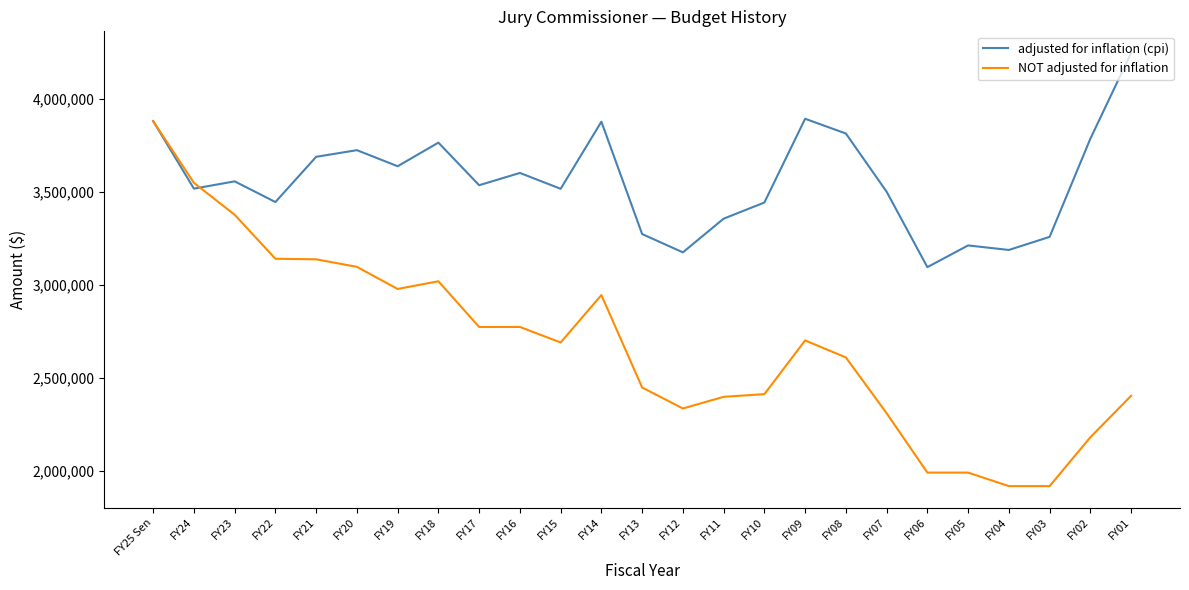

How many interior local peaks does the adjusted for inflation (cpi) series have?

7